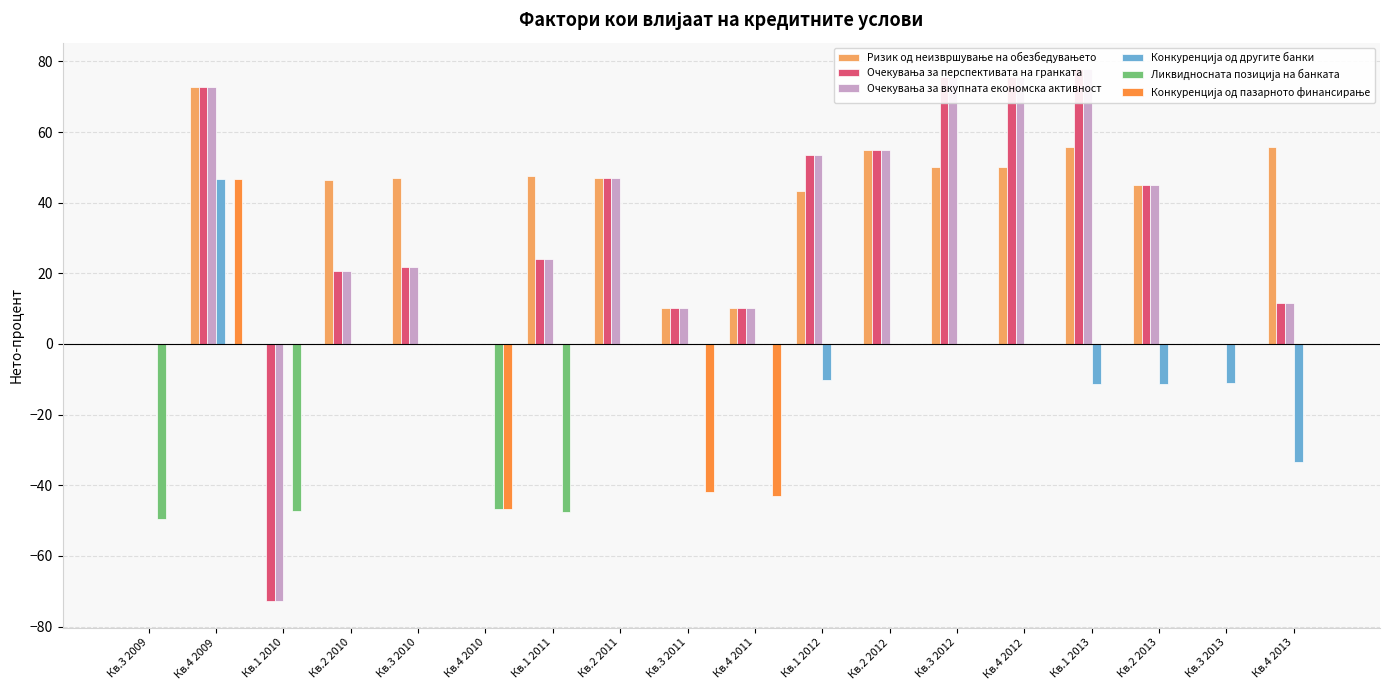

Count the number of categories in the chart.

18